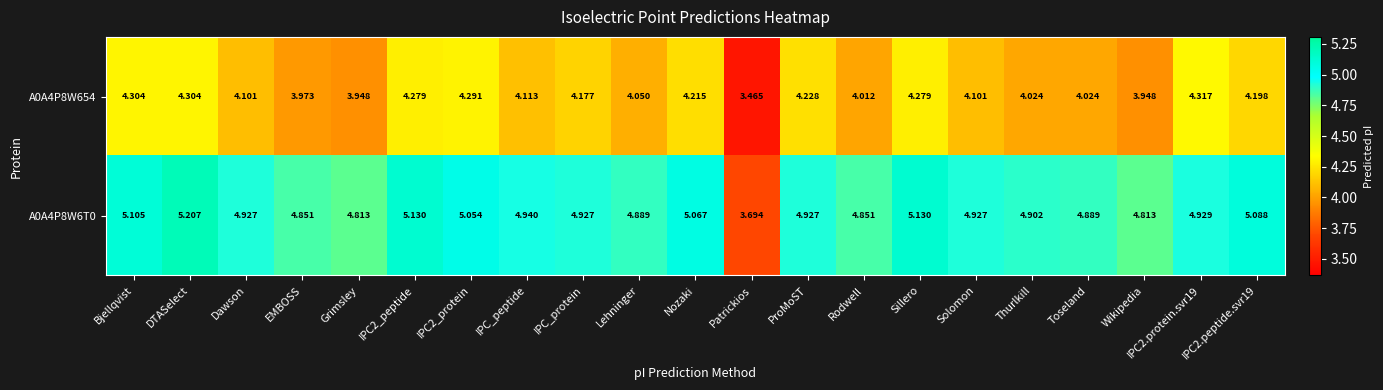

At which category is the sum across all series the highest?

DTASelect